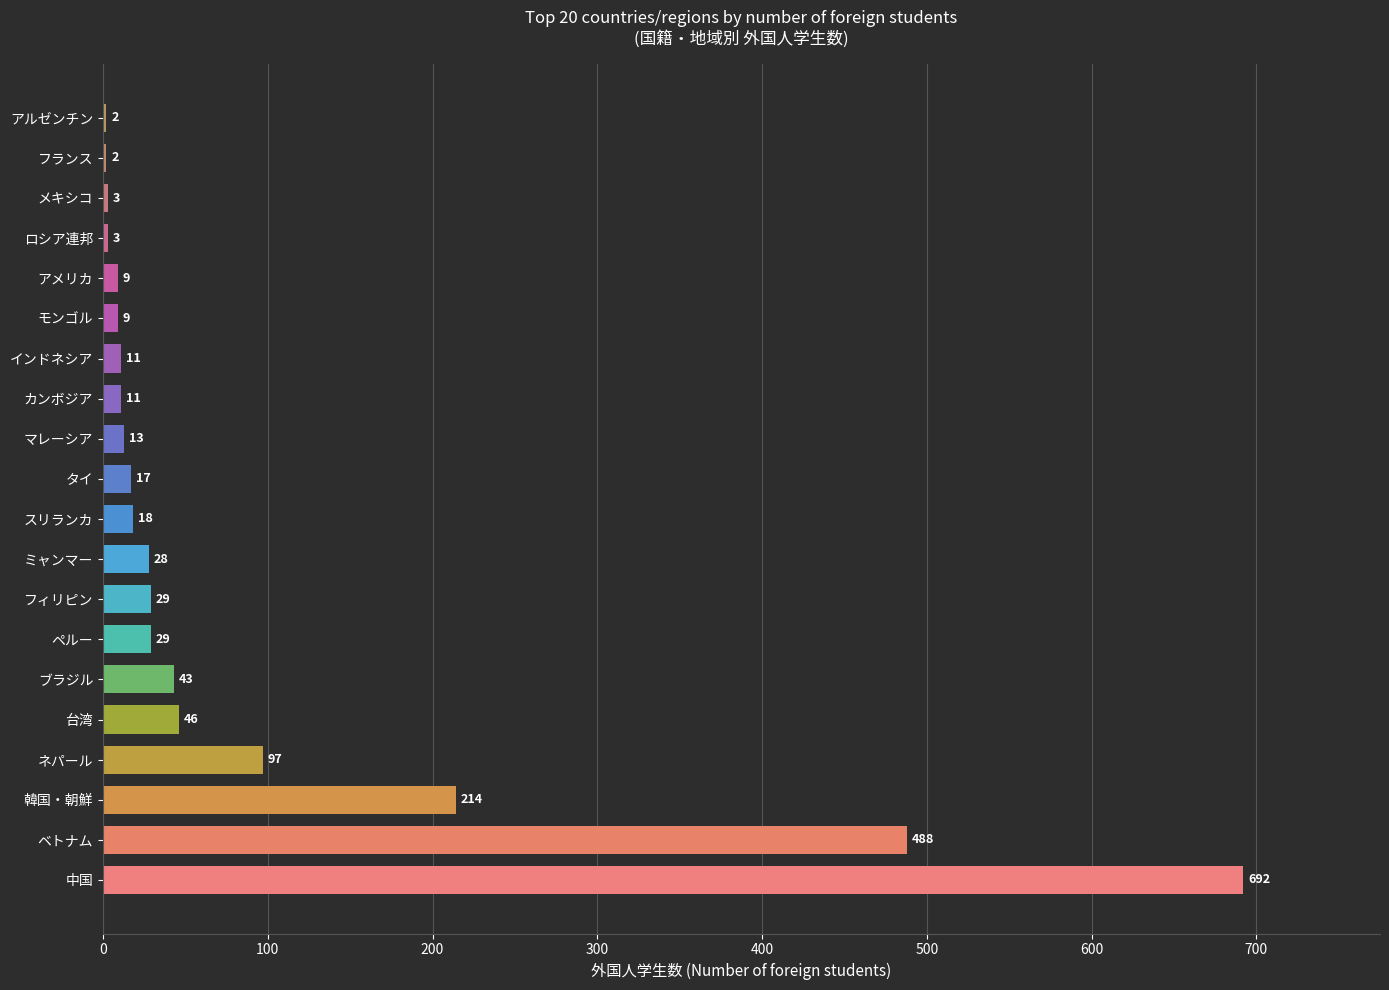

How many series are shown in this chart?

1